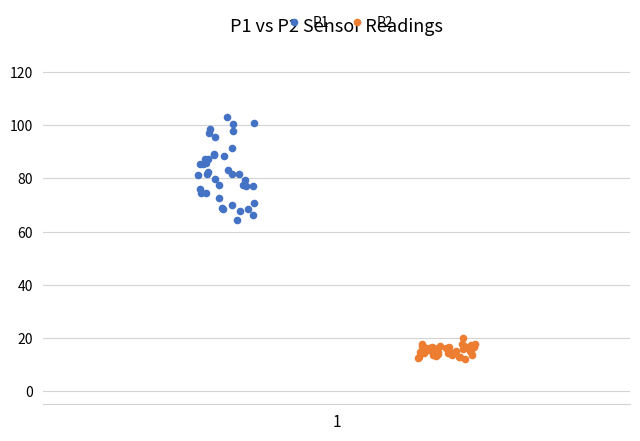

Which series has the largest Y range (max minus min)?

P1